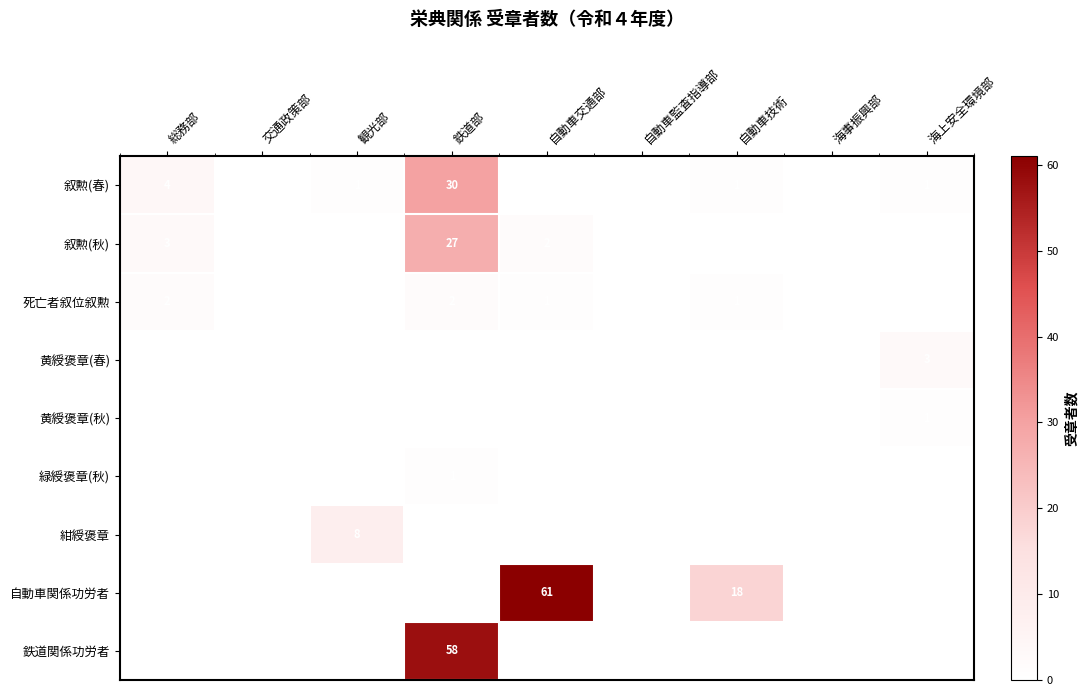

At how many categories does at least one series exceed 52?

2